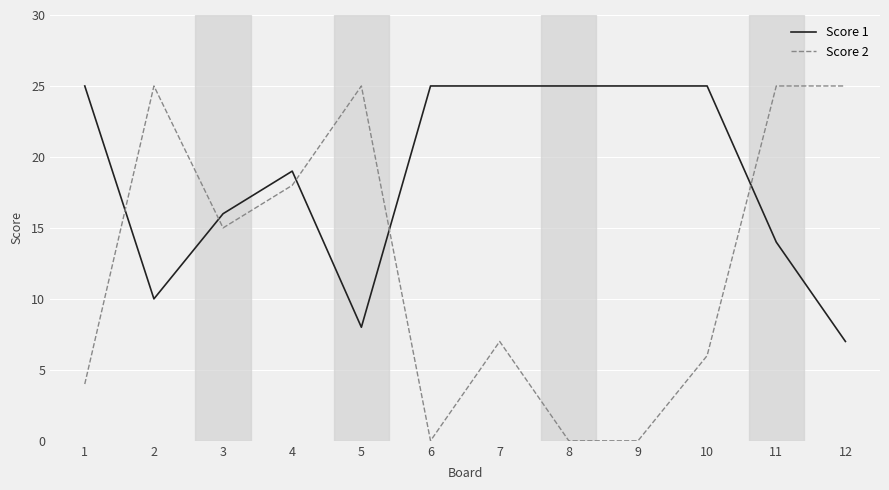

What is the sum of the Score 1 values at 10 and 6?

50